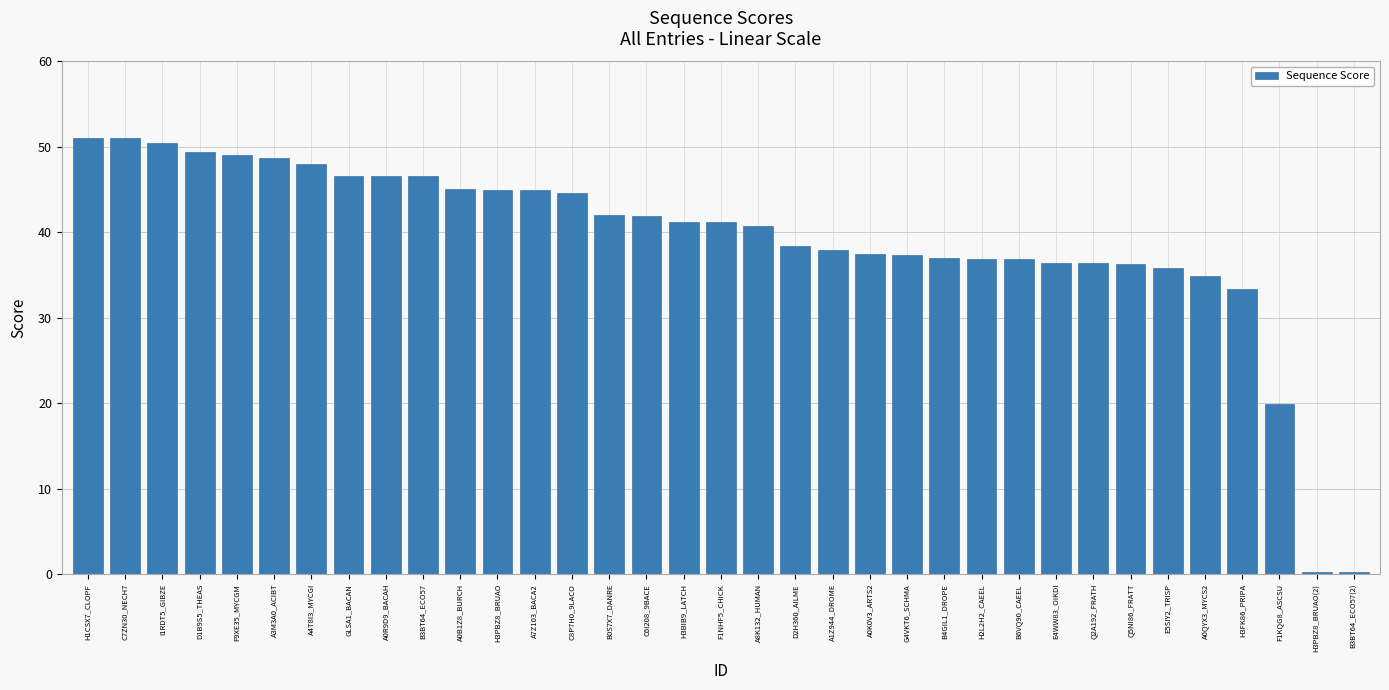

What is the difference between the maximum and minimum values?

50.8